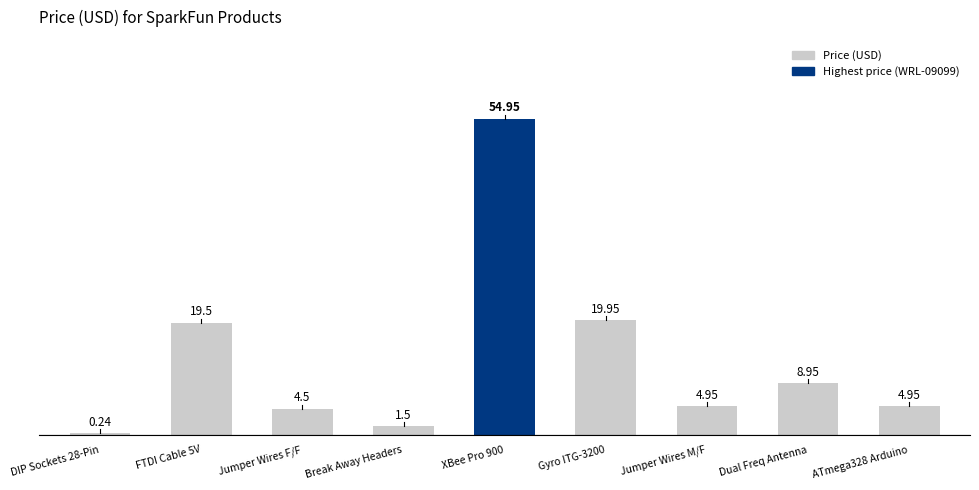

The value at XBee Pro 900 is 55.0. True or false?

True